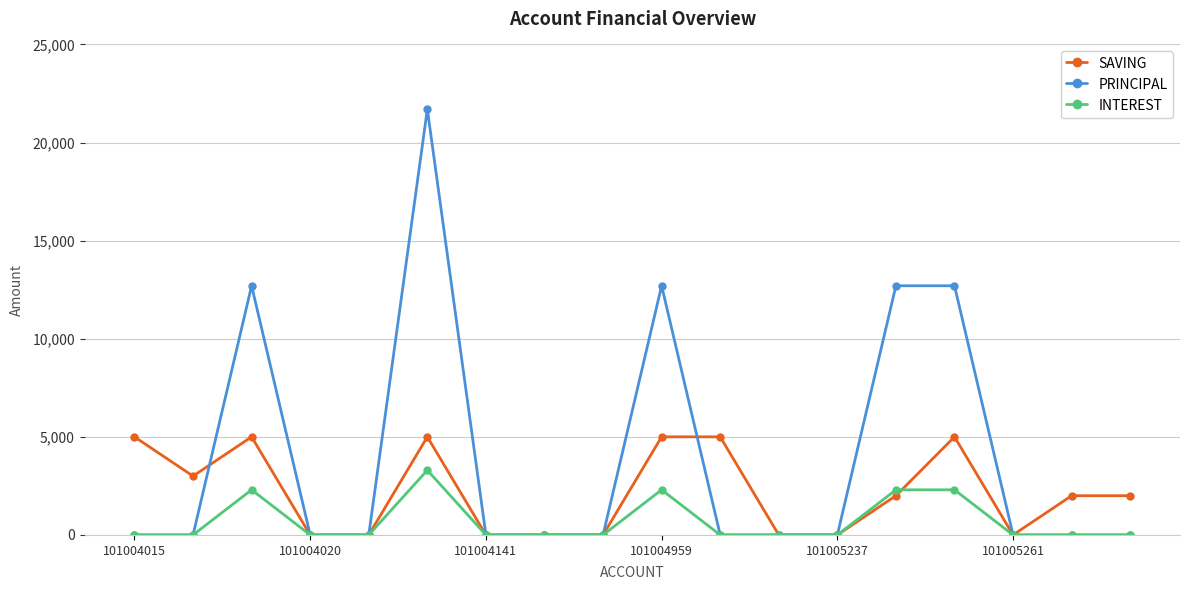

Which series has the largest range (max minus min)?

PRINCIPAL